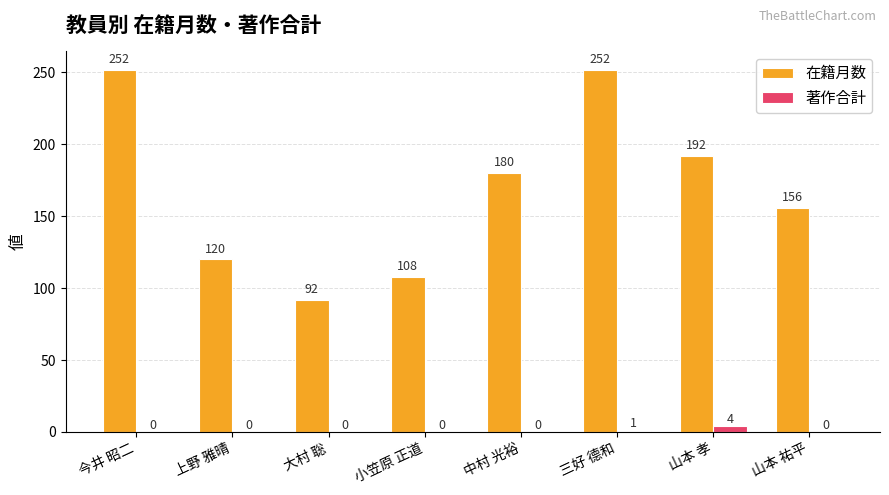

What is the total value across all series at 小笠原 正道?

108